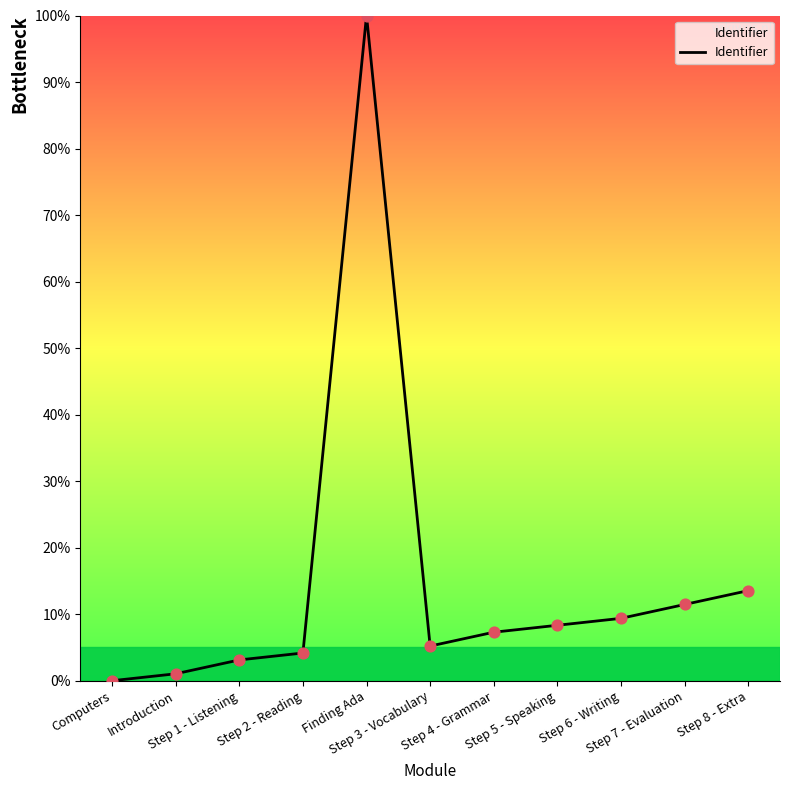

Between Step 8 - Extra and Step 6 - Writing, which is larger?

Step 8 - Extra